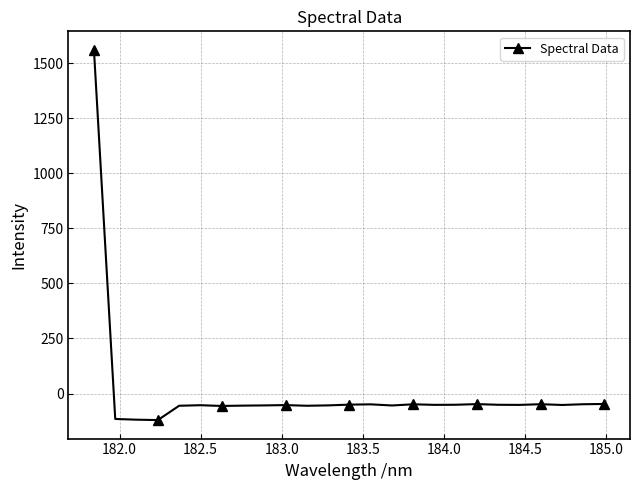

What is the smallest value displayed?

-120.6